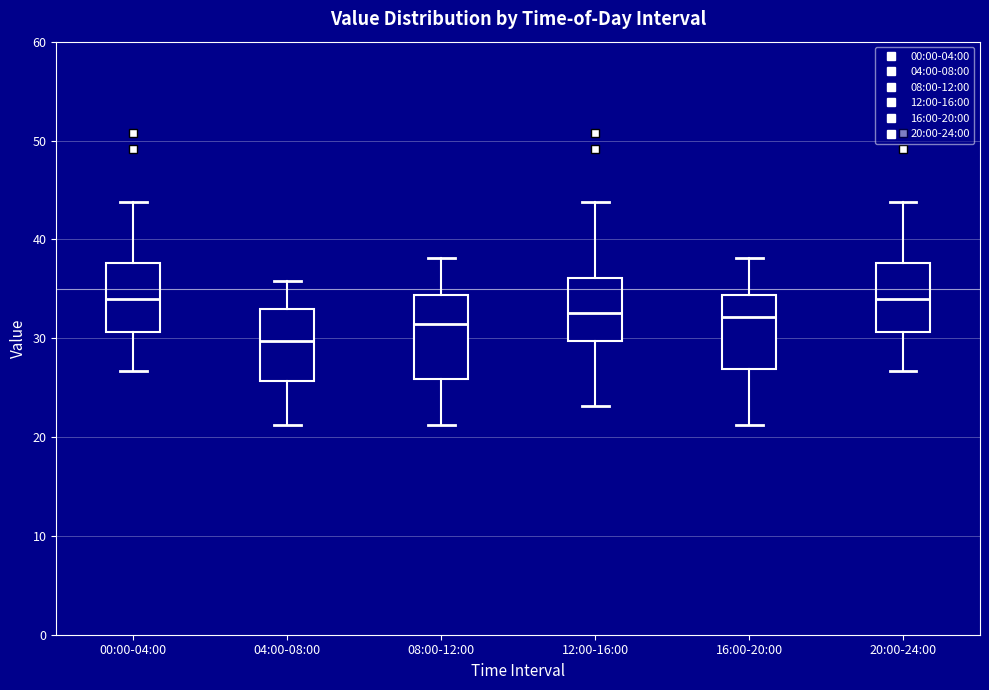

Reading left to right, read every box against the y-axis: the position of its median line, the range the box covers, and the ends of its whiskers. The values are not printed on the chart, so give them approximately, as read against the axis.

00:00-04:00: median 34, box 31 to 38, whiskers 27 to 44
04:00-08:00: median 30, box 26 to 33, whiskers 21 to 36
08:00-12:00: median 31, box 26 to 34, whiskers 21 to 38
12:00-16:00: median 33, box 30 to 36, whiskers 23 to 44
16:00-20:00: median 32, box 27 to 34, whiskers 21 to 38
20:00-24:00: median 34, box 31 to 38, whiskers 27 to 44